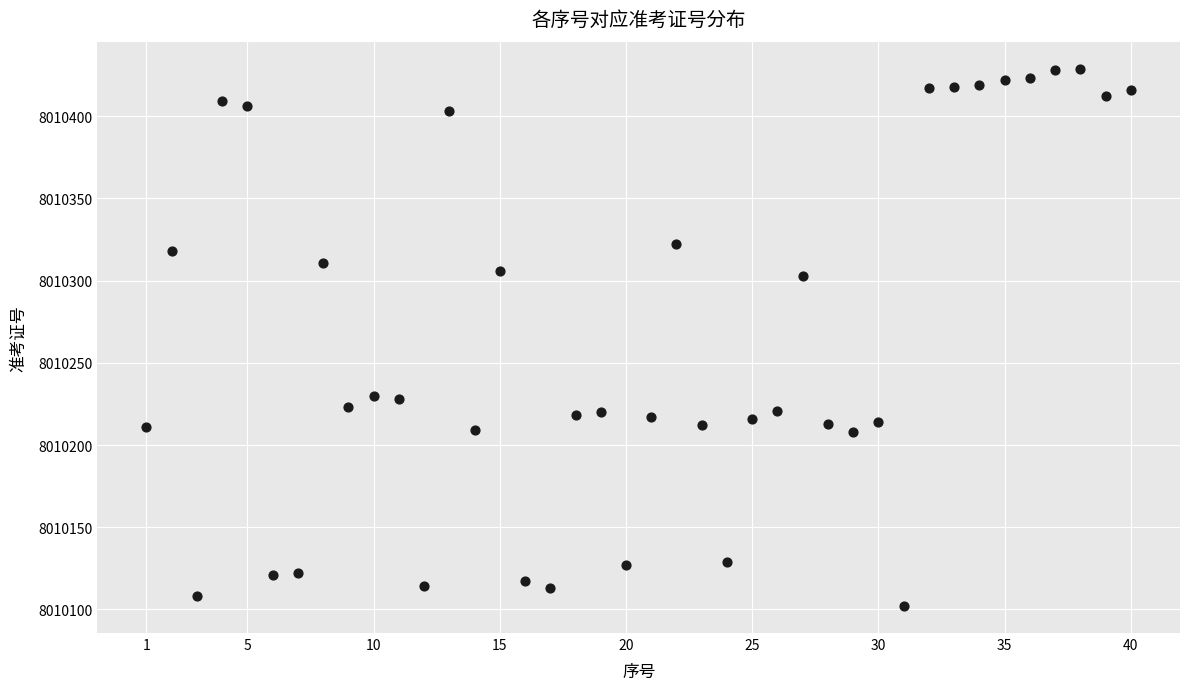

What is the range of Y values (max minus min)?

327